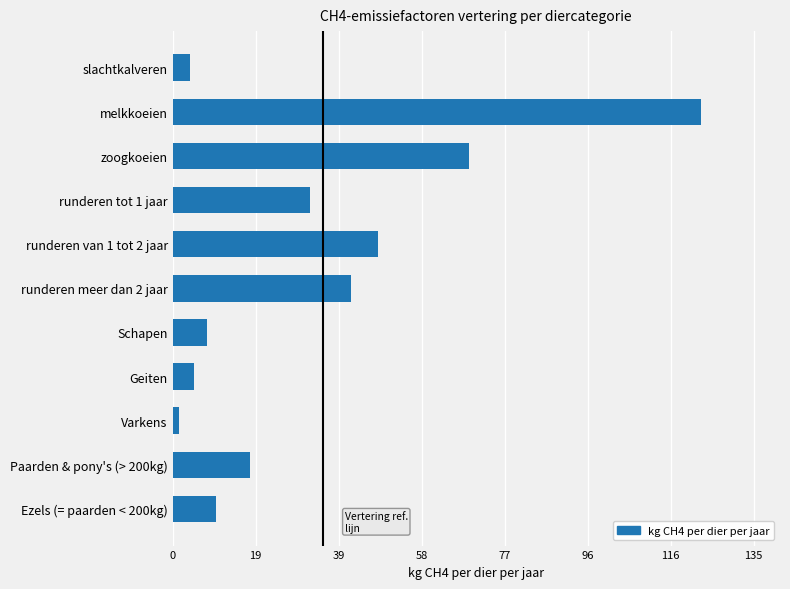

What value does the data have at Paarden & pony's (> 200kg)?

18.0